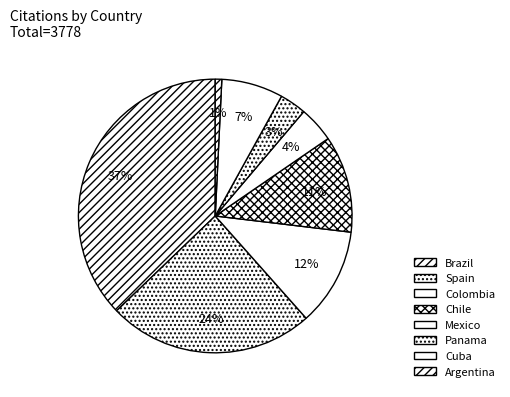

Which slice is the largest?

Brazil